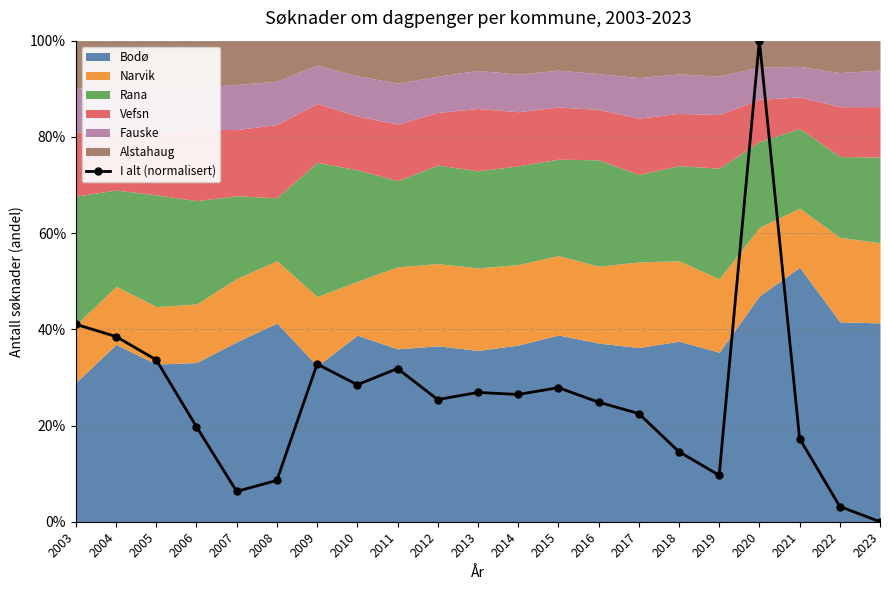

How many values exceed 25?

11